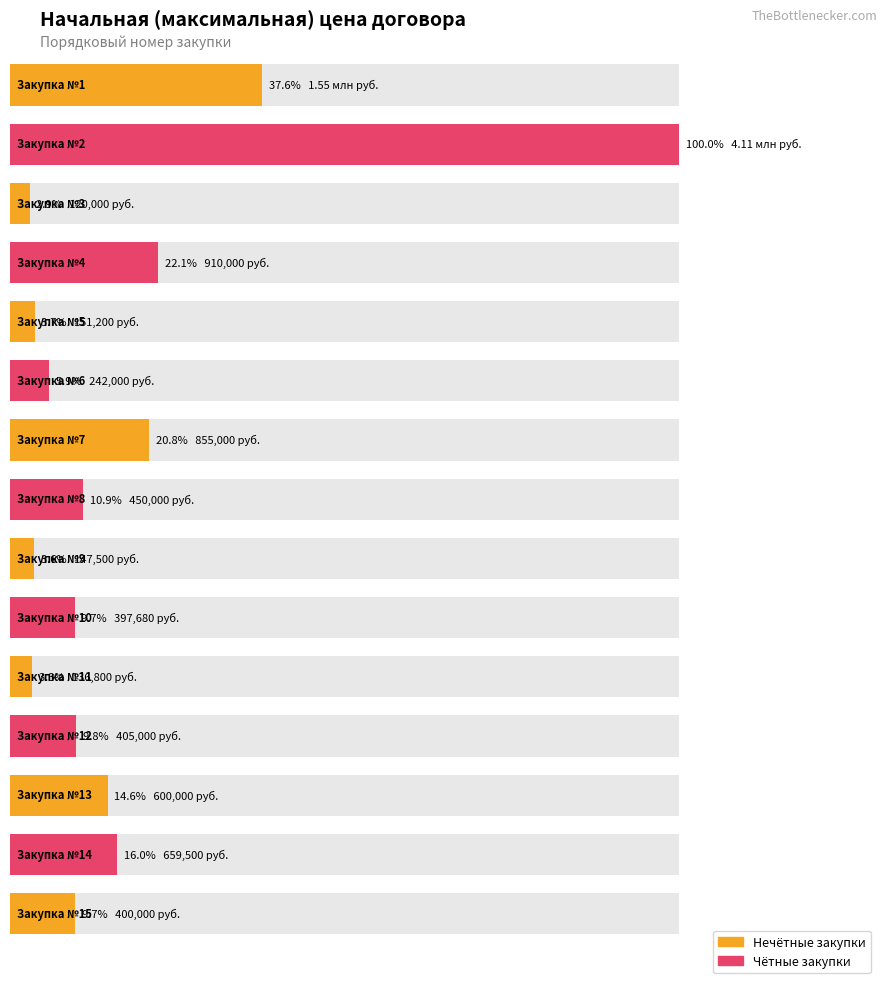

How many categories are shown in the chart?

15